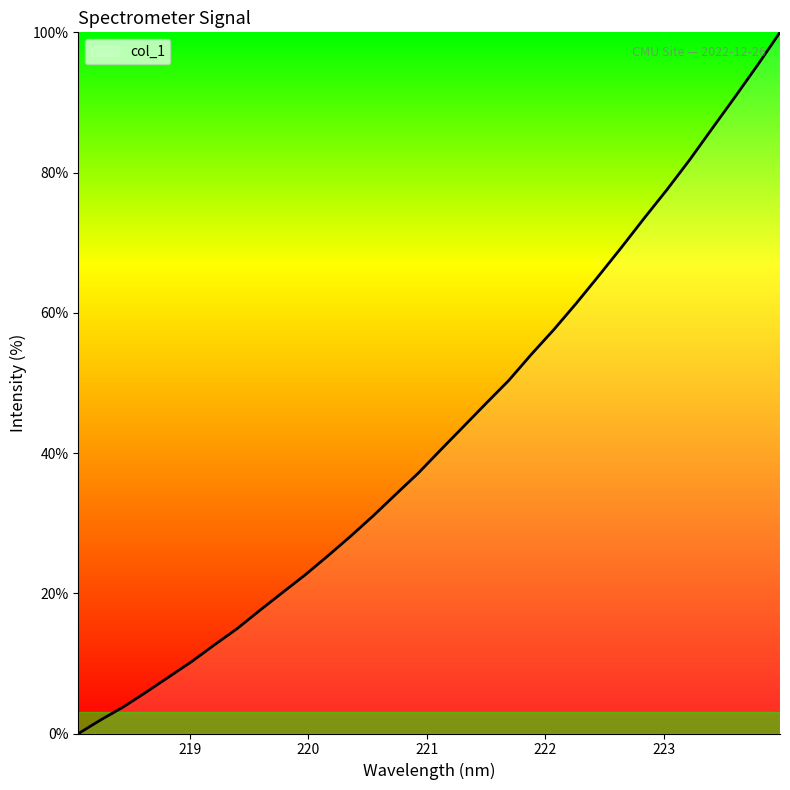

How many lines are shown in the chart?

1